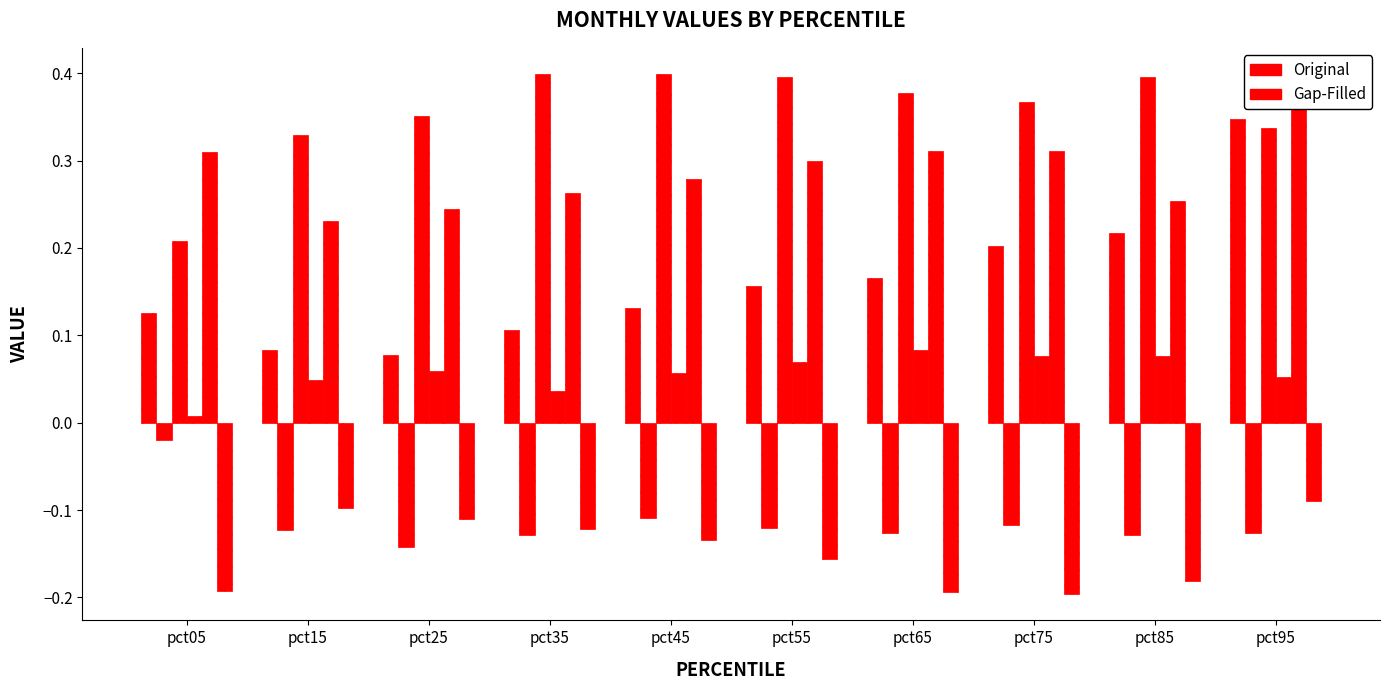

Reading left to right, transcribe all the data shown in this chart.

Jan: pct05=0.1	pct15=0.1	pct25=0.1	pct35=0.1	pct45=0.1	pct55=0.2	pct65=0.2	pct75=0.2	pct85=0.2	pct95=0.3
Feb: pct05=-0.0	pct15=-0.1	pct25=-0.1	pct35=-0.1	pct45=-0.1	pct55=-0.1	pct65=-0.1	pct75=-0.1	pct85=-0.1	pct95=-0.1
Mar: pct05=0.2	pct15=0.3	pct25=0.4	pct35=0.4	pct45=0.4	pct55=0.4	pct65=0.4	pct75=0.4	pct85=0.4	pct95=0.3
Apr: pct05=0.0	pct15=0.0	pct25=0.1	pct35=0.0	pct45=0.1	pct55=0.1	pct65=0.1	pct75=0.1	pct85=0.1	pct95=0.1
May: pct05=0.3	pct15=0.2	pct25=0.2	pct35=0.3	pct45=0.3	pct55=0.3	pct65=0.3	pct75=0.3	pct85=0.3	pct95=0.4
Jun: pct05=-0.2	pct15=-0.1	pct25=-0.1	pct35=-0.1	pct45=-0.1	pct55=-0.2	pct65=-0.2	pct75=-0.2	pct85=-0.2	pct95=-0.1